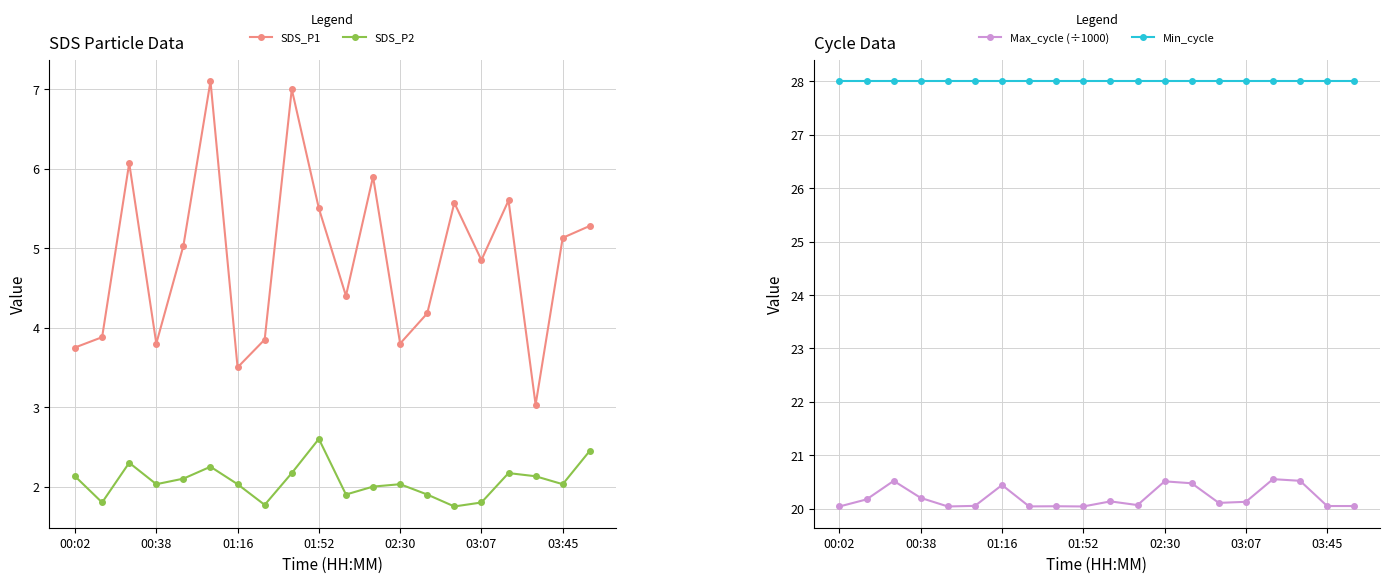

Is it true that Max_cycle (÷1000) equals 8.2 at 7?

False